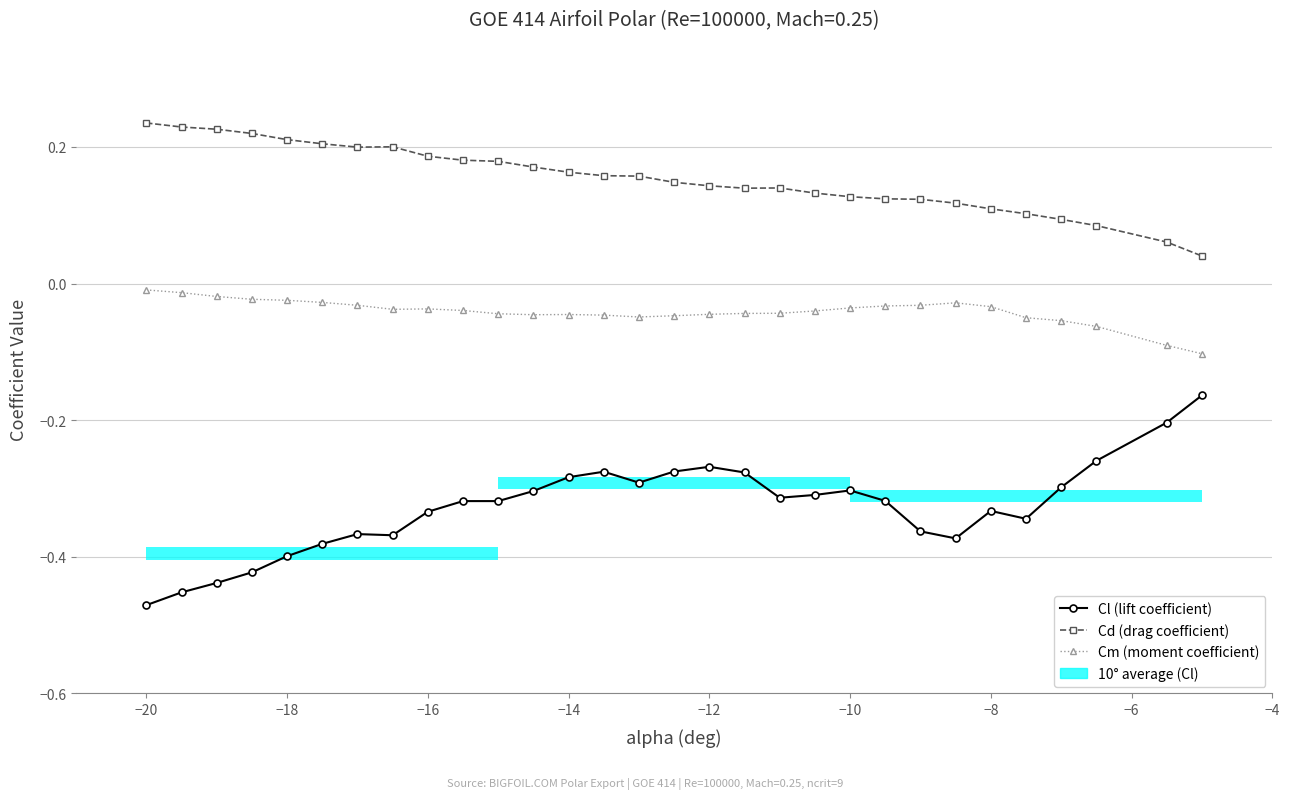

The Cl (lift coefficient) series shows -0.5 at 19. True or false?

False